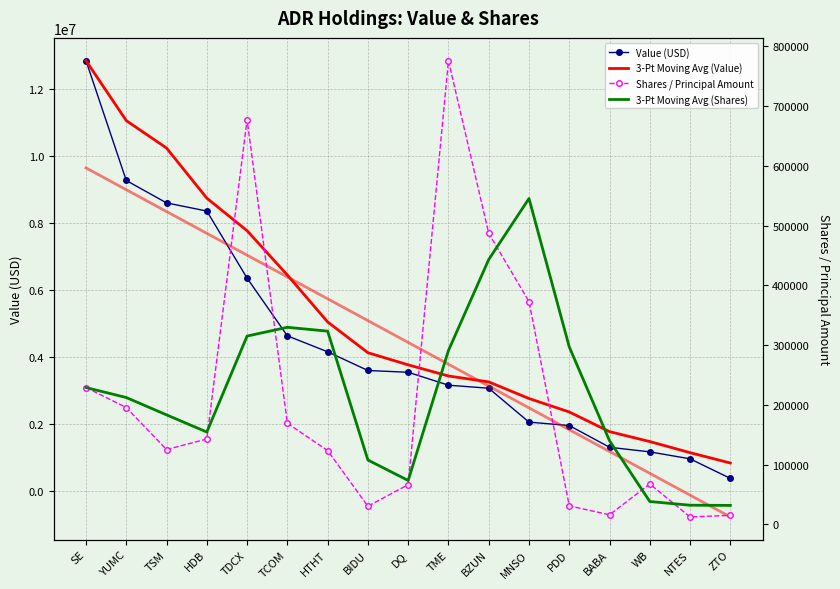

What is the approximate value of Value (USD) at TCOM?

4623000.0